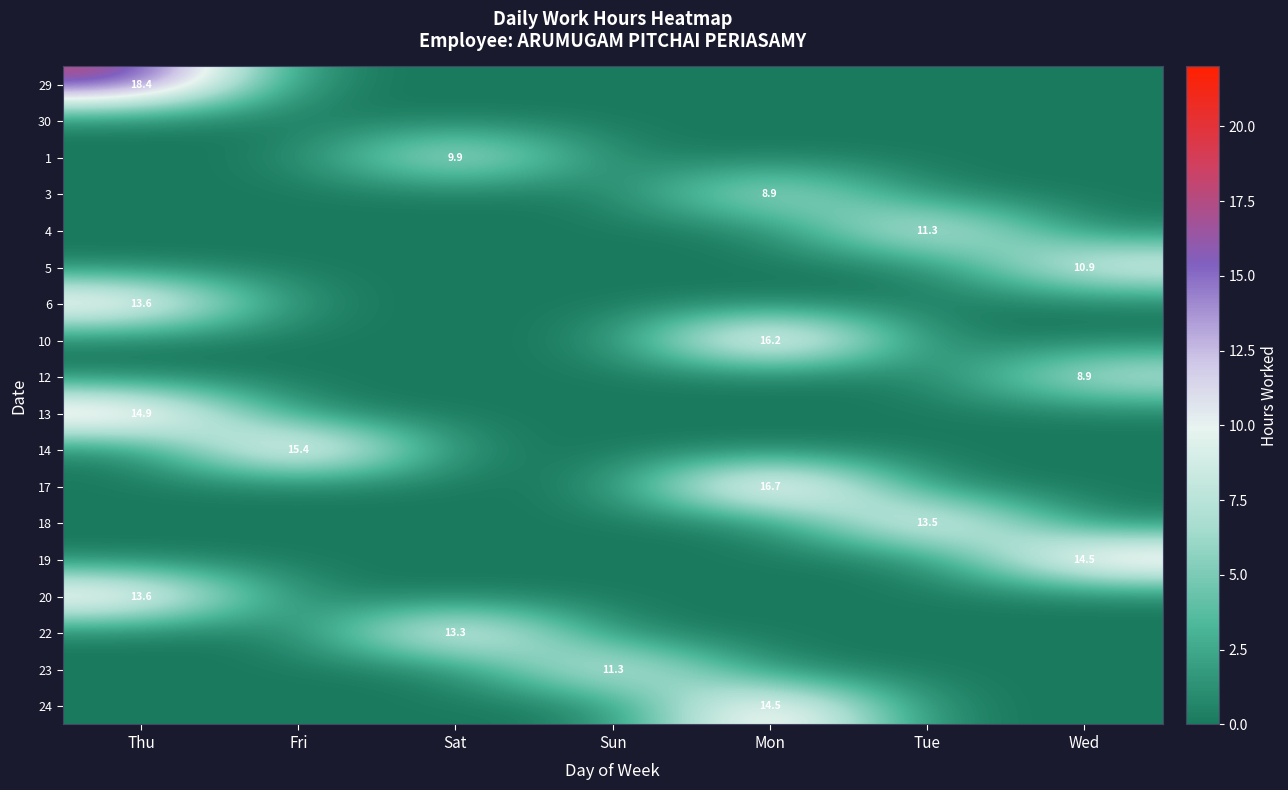

The 14 series shows 15.4 at Fri. True or false?

True